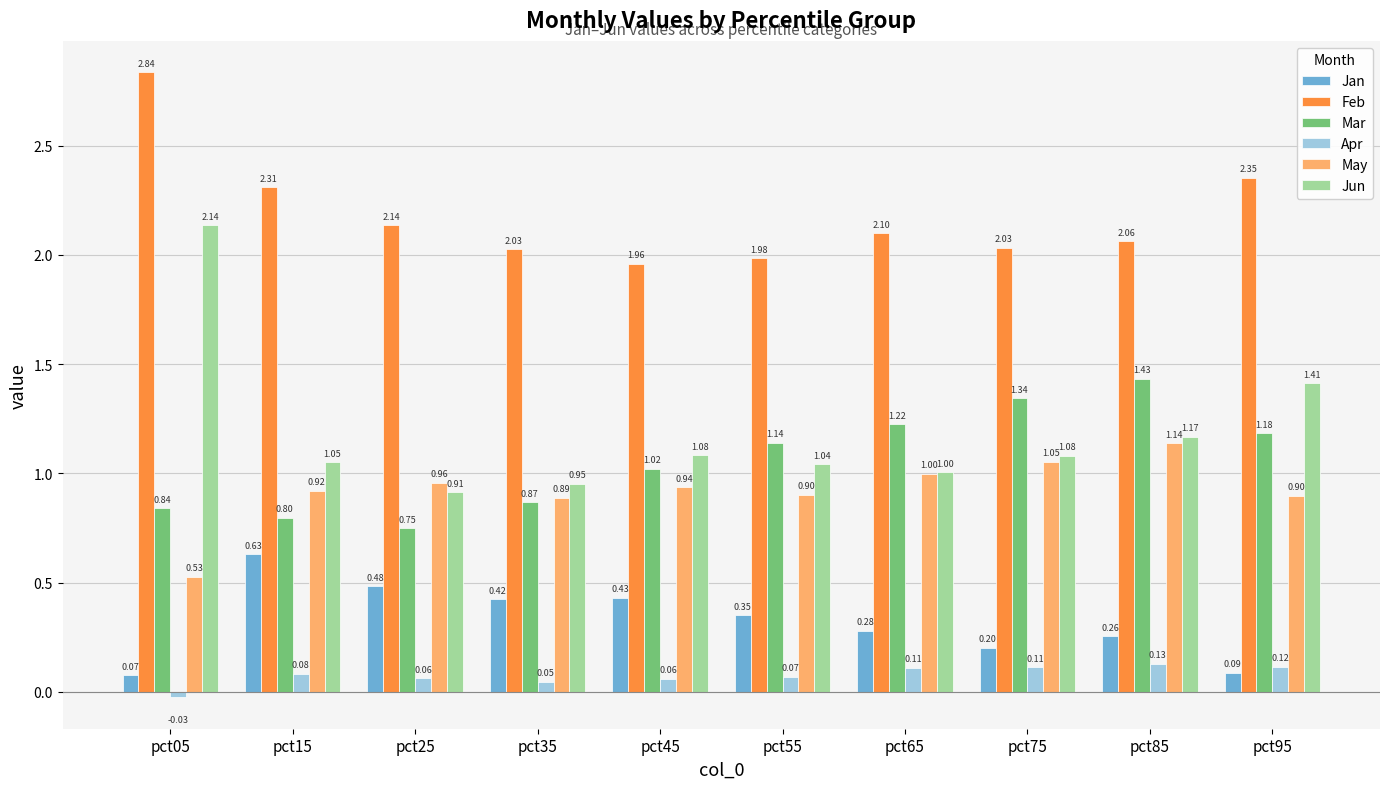

At which label does Apr first exceed 0?

pct15